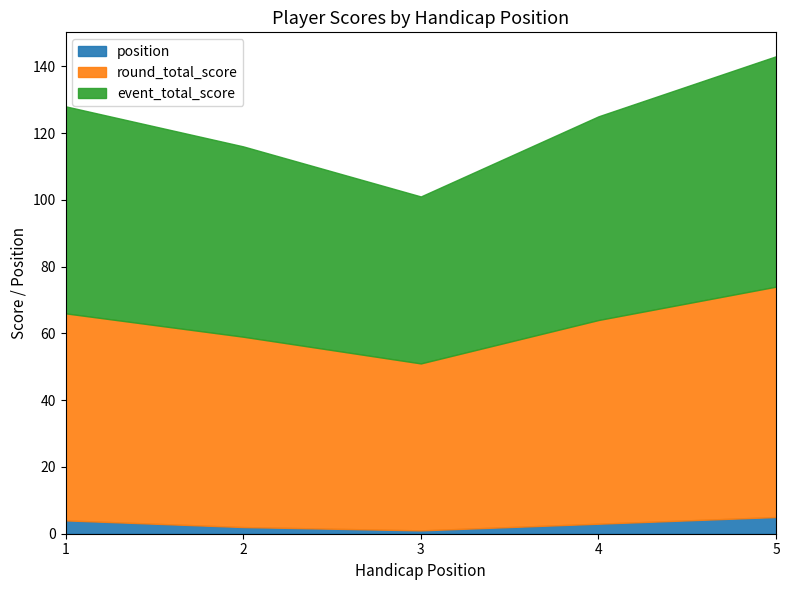

Which category has the lowest value across all series?

3